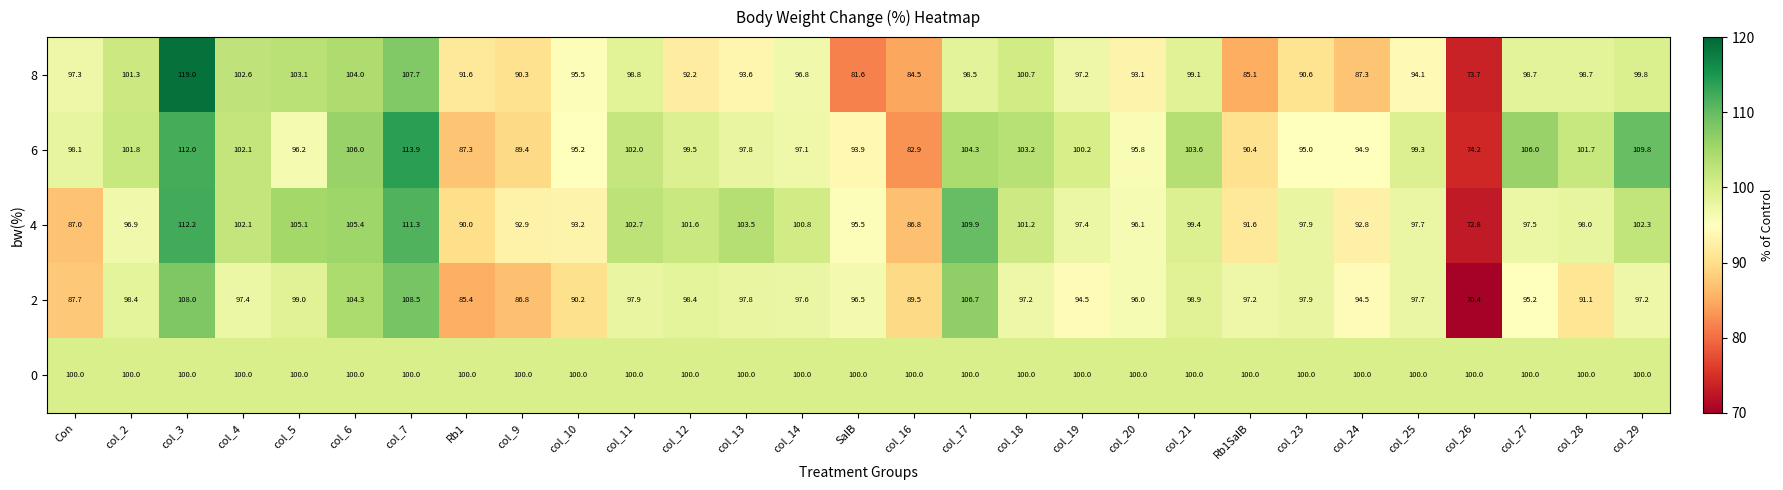

What is the greatest value displayed?

119.0